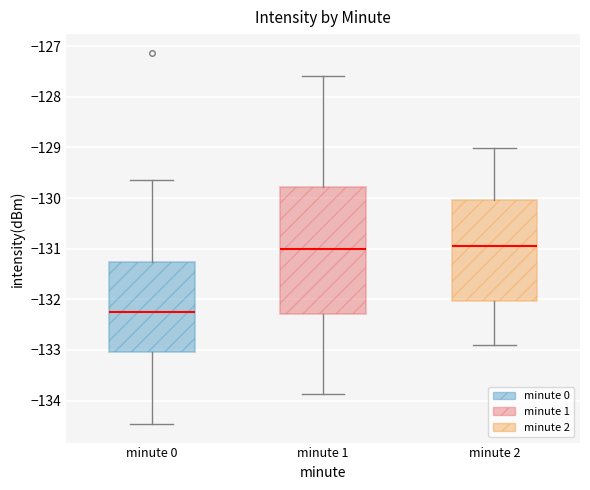

Comparing the boxes themselves (not the whiskers), which one is the tallest?

minute 1